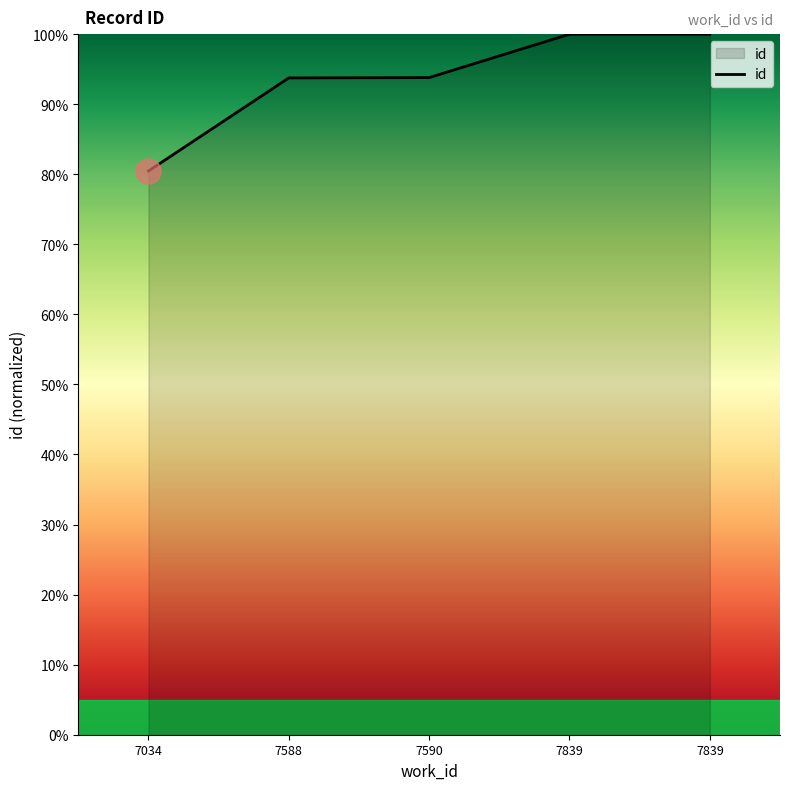

Reading left to right, list all the values displayed in this chart.

80.5	93.8	93.8	100.0	100.0